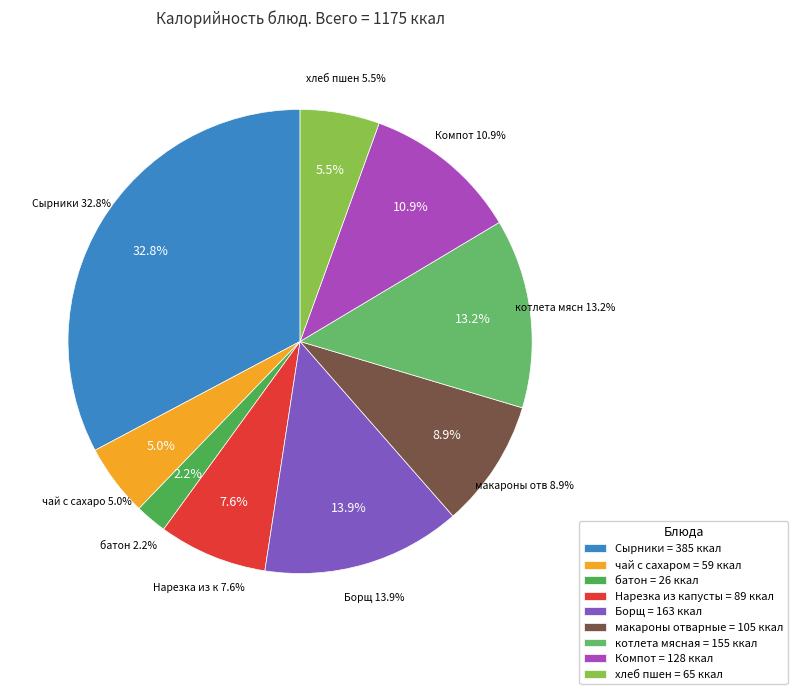

The батон slice represents 1% of the pie. True or false?

False